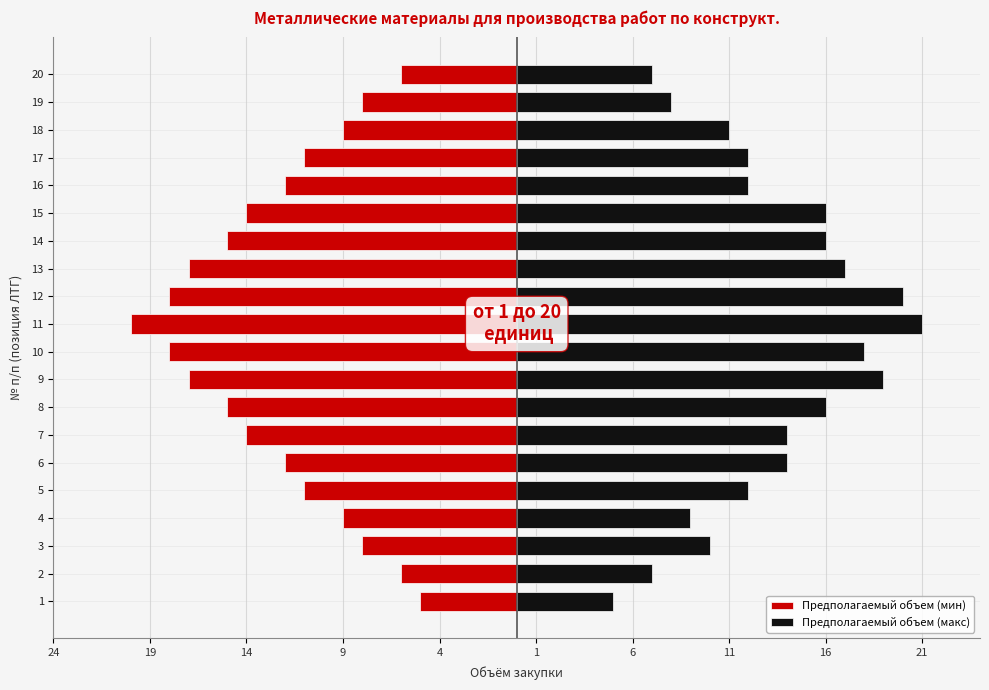

What is the label of the 1st bar from the right?

19